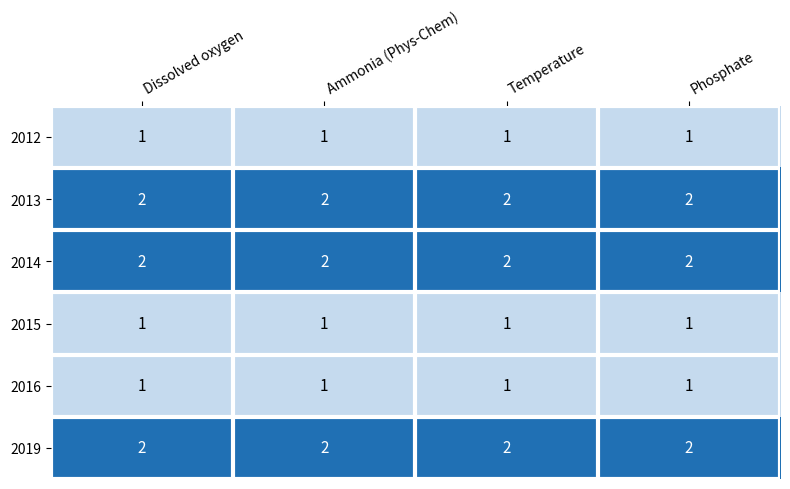

What is the total value across all series at Temperature?

9